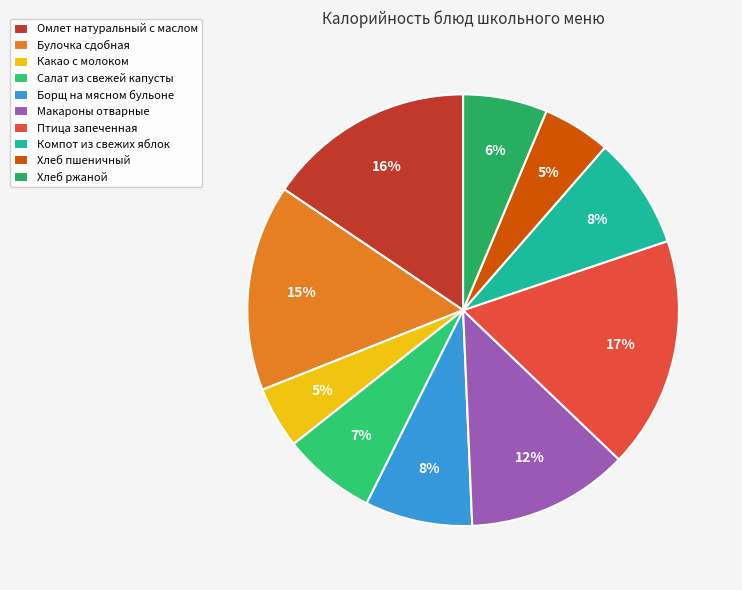

Rank the categories by value from highest to lowest.

Птица запеченная, Омлет натуральный с маслом, Булочка сдобная, Макароны отварные, Компот из свежих яблок, Борщ на мясном бульоне, Салат из свежей капусты, Хлеб ржаной, Хлеб пшеничный, Какао с молоком